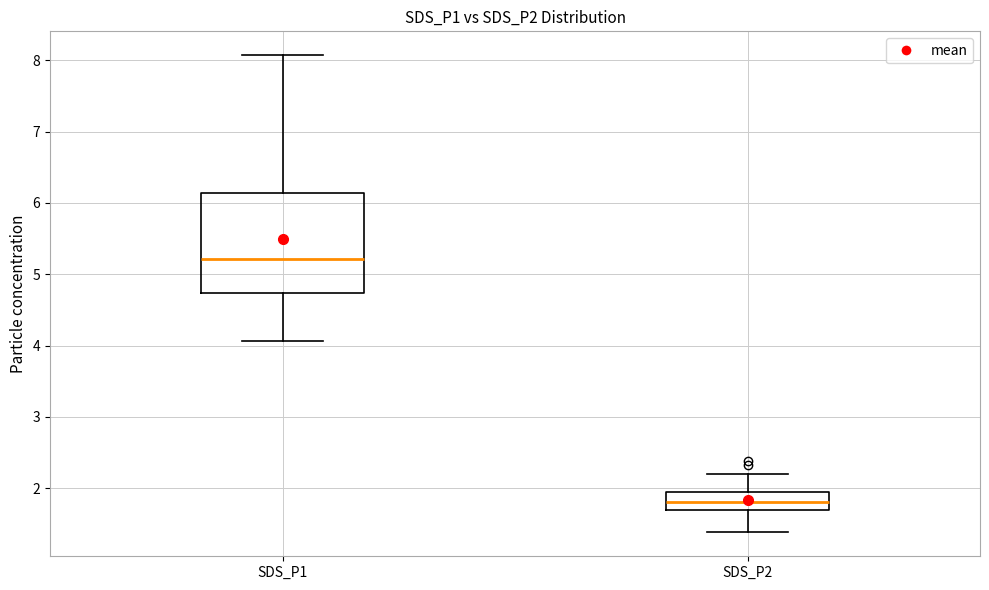

Reading left to right, read every box against the y-axis: the position of its median line, the range the box covers, and the ends of its whiskers. The values are not printed on the chart, so give them approximately, as read against the axis.

SDS_P1: median 5.2, box 4.7 to 6.1, whiskers 4.1 to 8.1
SDS_P2: median 1.8, box 1.7 to 2.0, whiskers 1.4 to 2.2